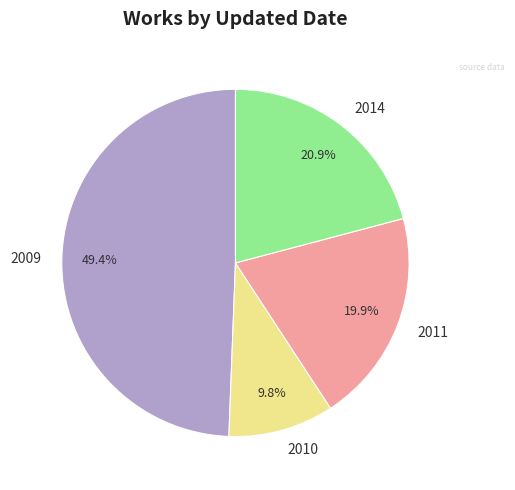

Which slice is the largest?

2009